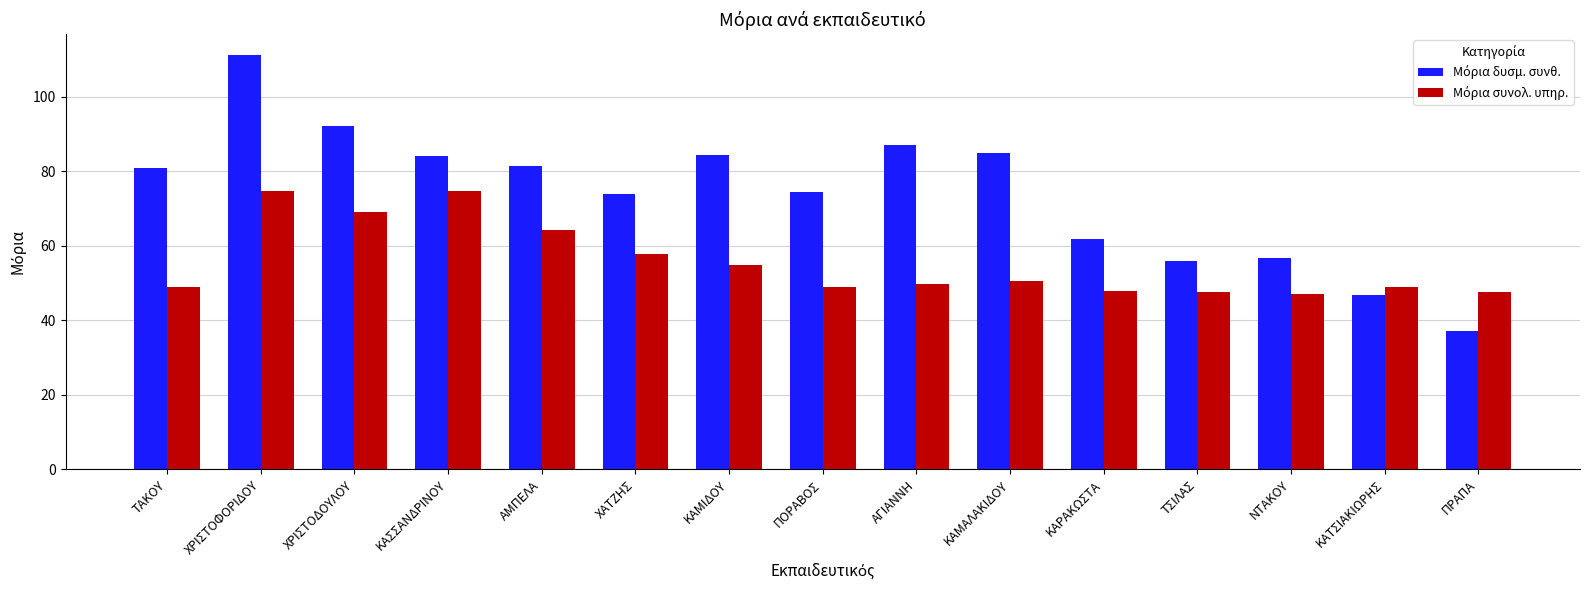

What is the total value across all series at ΚΑΡΑΚΩΣΤΑ?

109.7